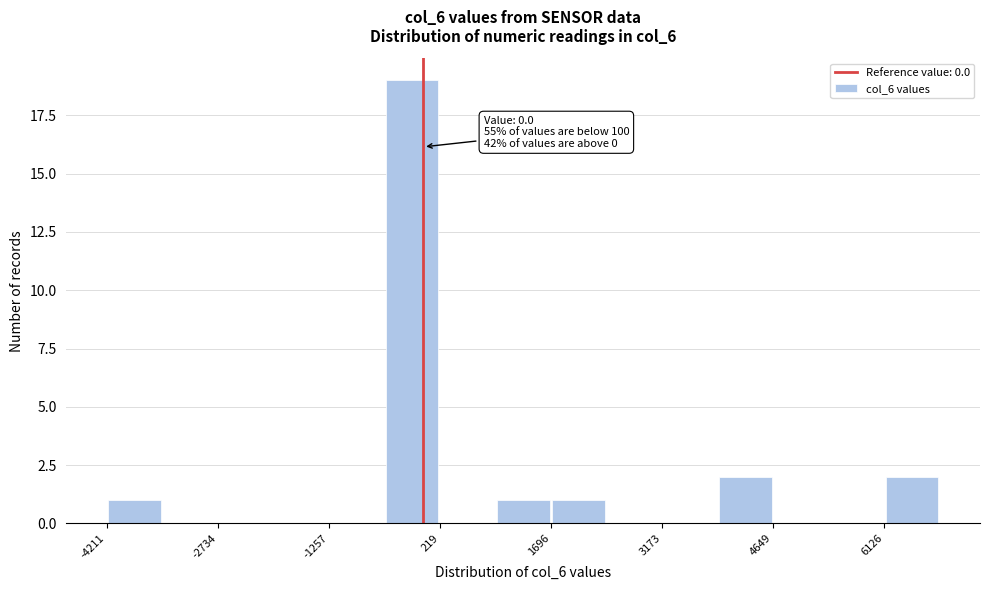

Read against the x-axis, roughly where is the centre of the tallest bar?

-200